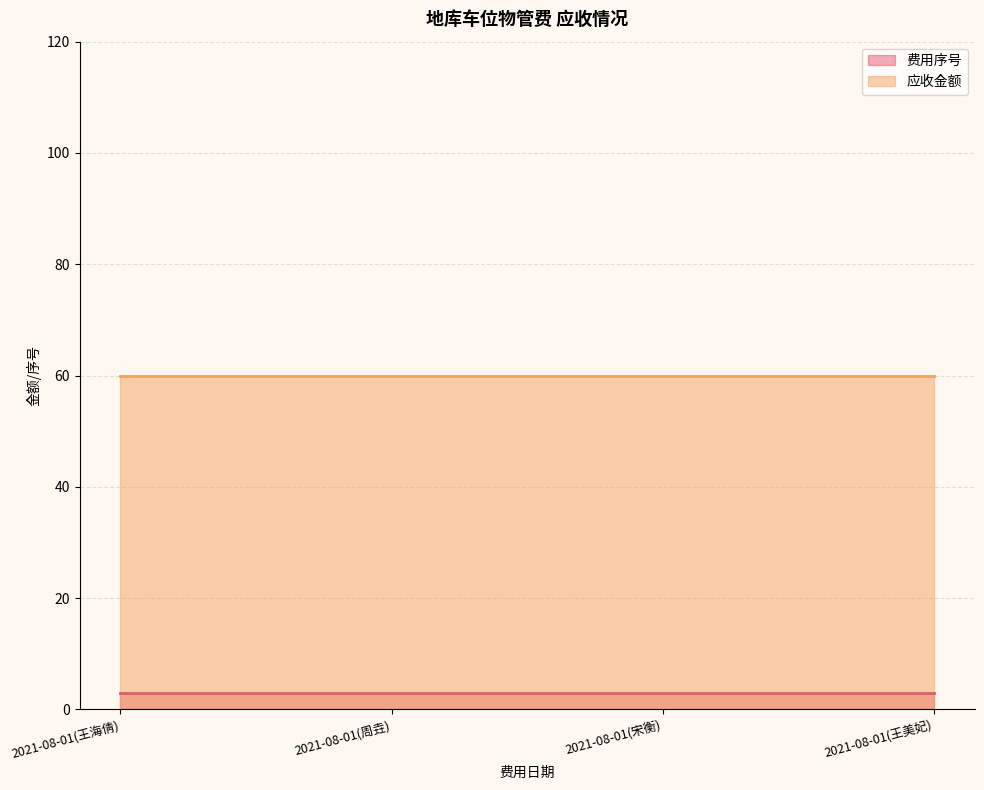

Does the chart display data point markers on the line(s)?

No